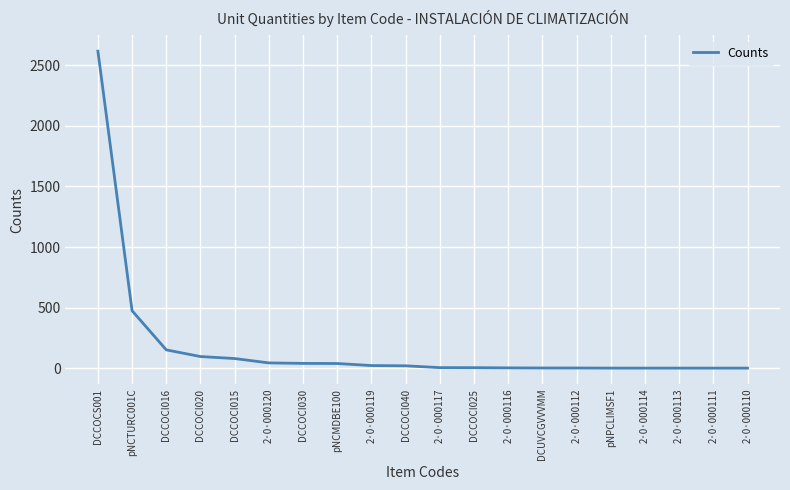

What value does the data have at pNCTURC001C?

474.3